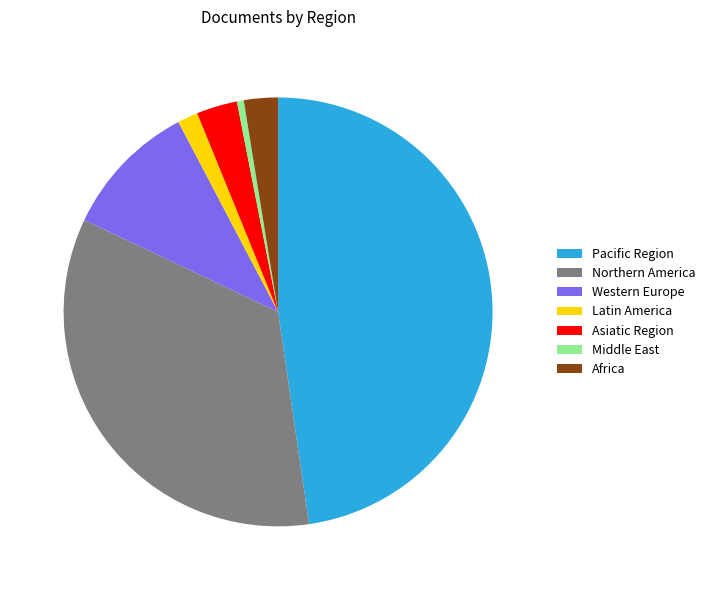

Count the number of slices in the pie.

7